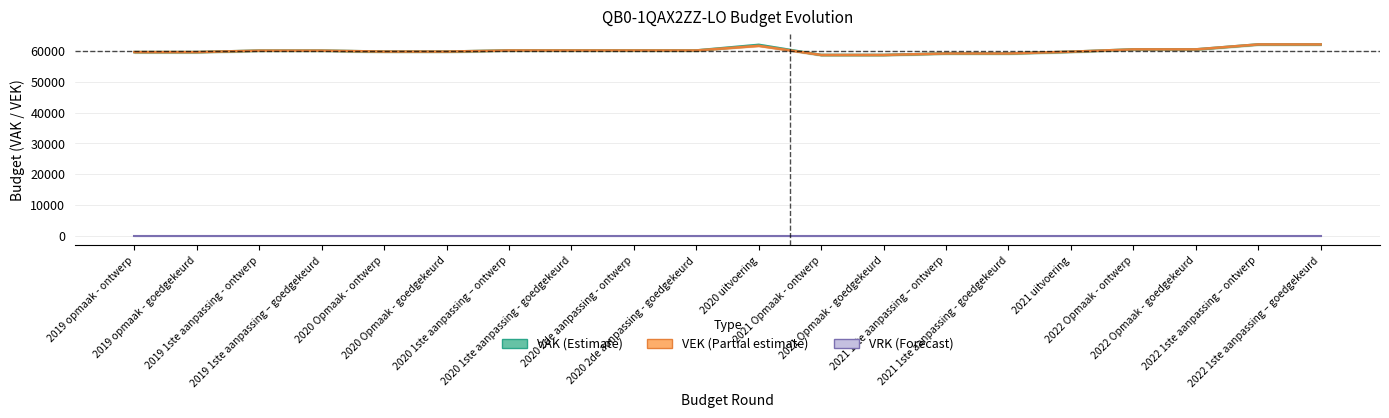

At which category is the sum across all series the highest?

2022 1ste aanpassing – ontwerp